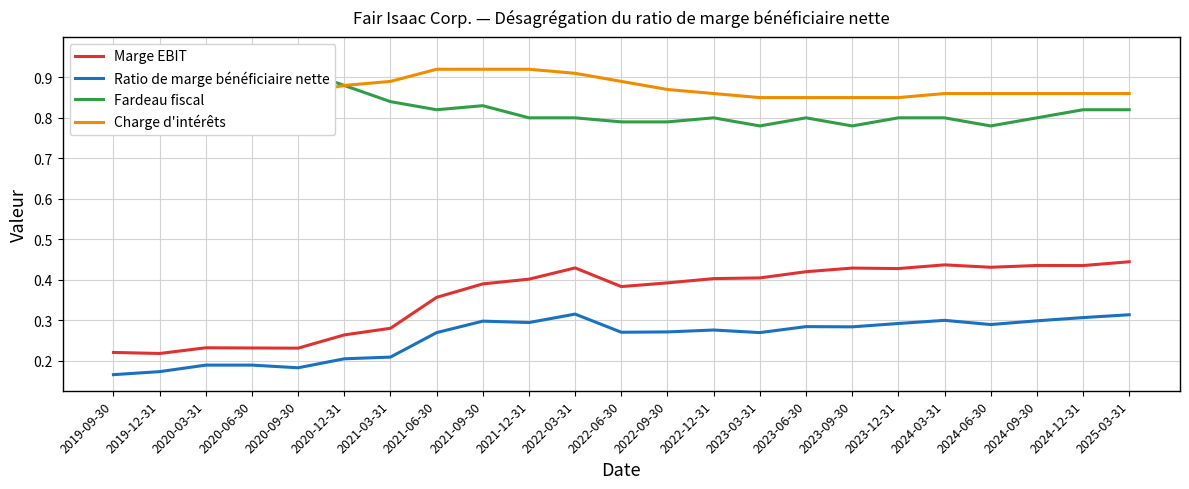

Rank the series at 2022-03-31 from lowest to highest value.

Ratio de marge bénéficiaire nette, Marge EBIT, Fardeau fiscal, Charge d'intérêts